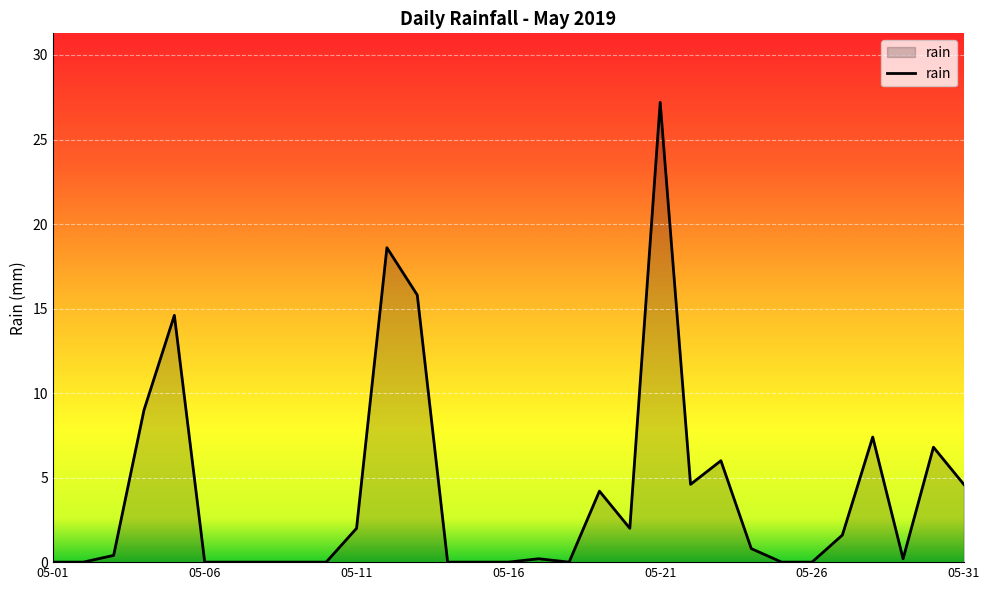

What is the greatest value displayed?

27.2